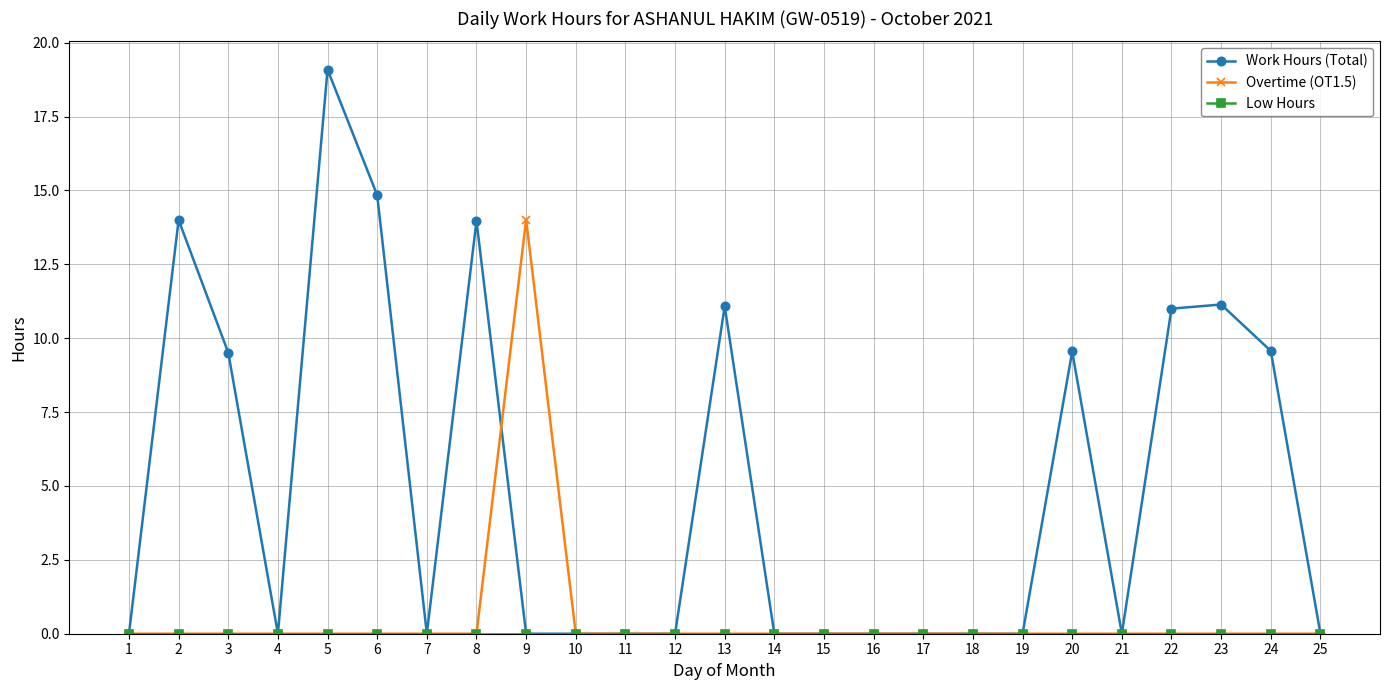

How many distinct data groups are displayed?

3